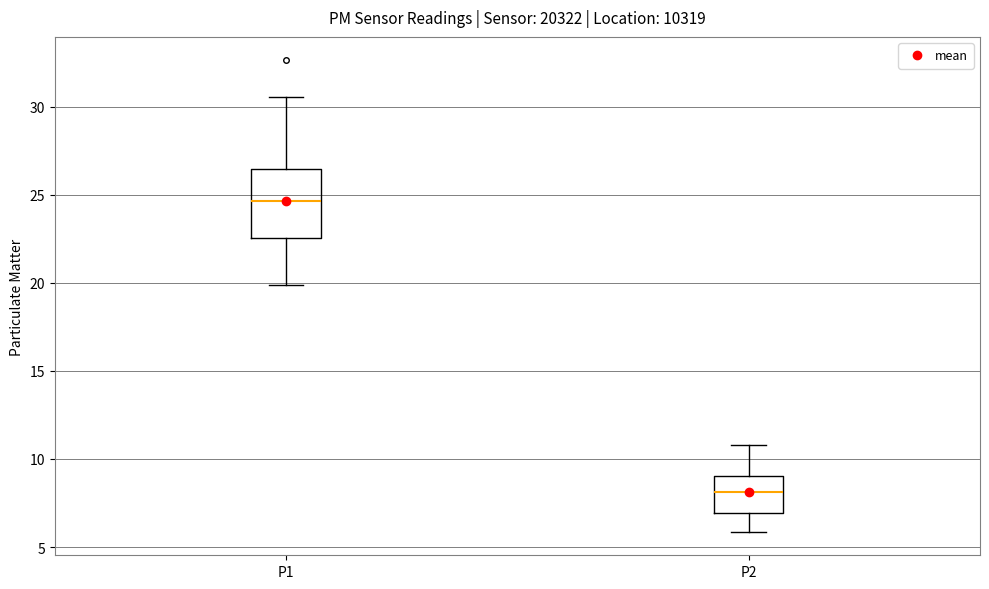

Reading left to right, read every box against the y-axis: the position of its median line, the range the box covers, and the ends of its whiskers. The values are not printed on the chart, so give them approximately, as read against the axis.

P1: median 24.5, box 22.5 to 26.5, whiskers 20.0 to 30.5
P2: median 8.0, box 7.0 to 9.0, whiskers 6.0 to 11.0